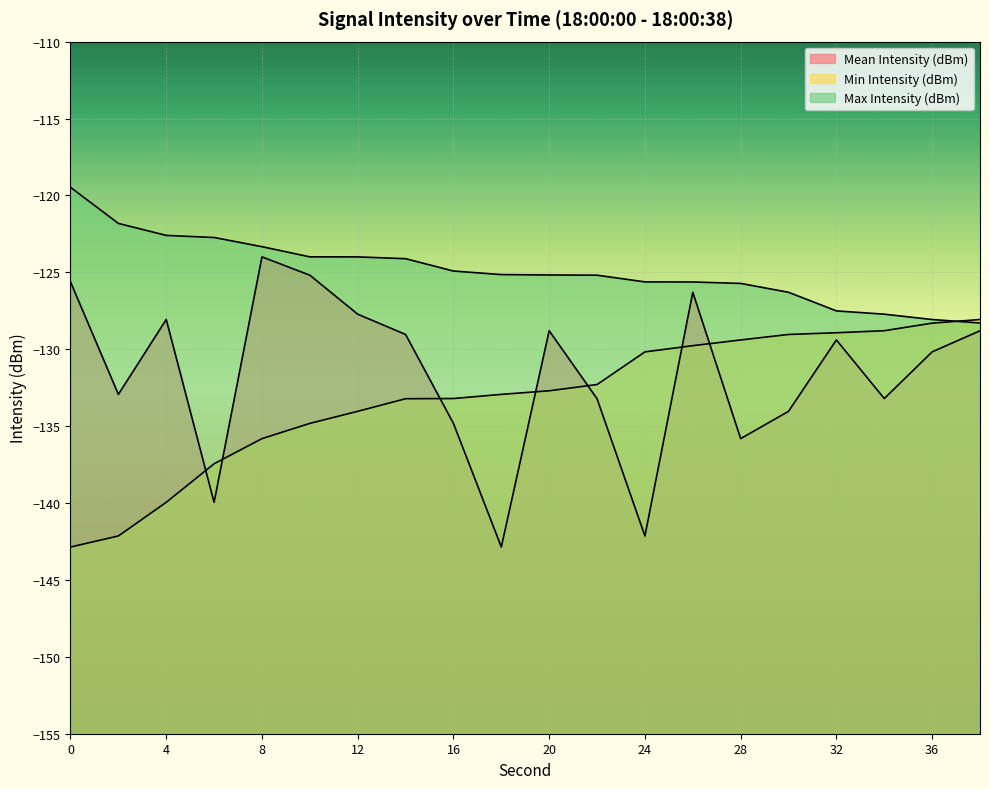

What is the maximum value shown in the chart?

-119.5